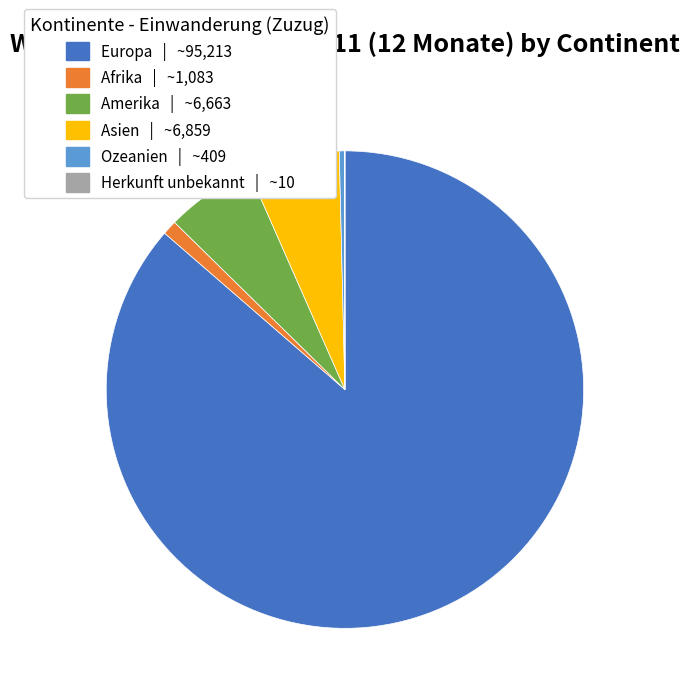

What is the majority slice?

Europa